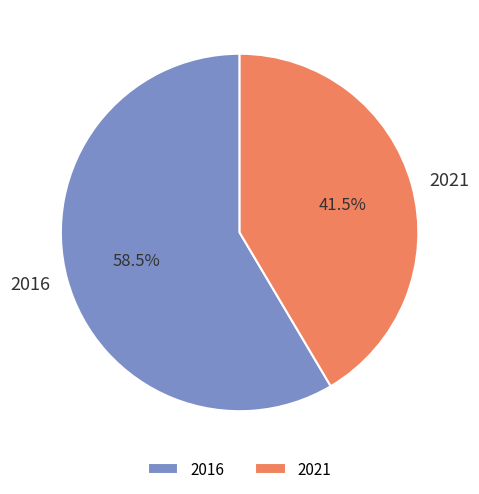

Is 2016 the majority of the pie?

Yes